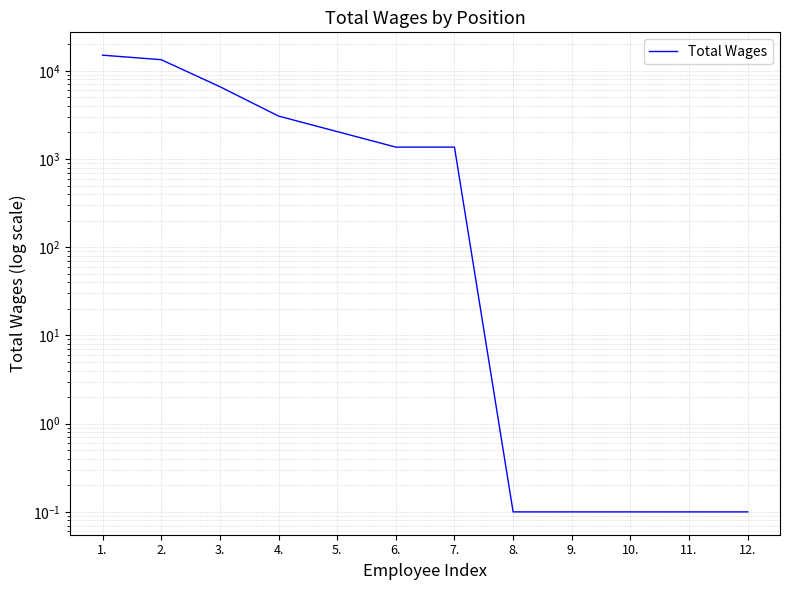

What is the label of the 1st point from the right?

12.